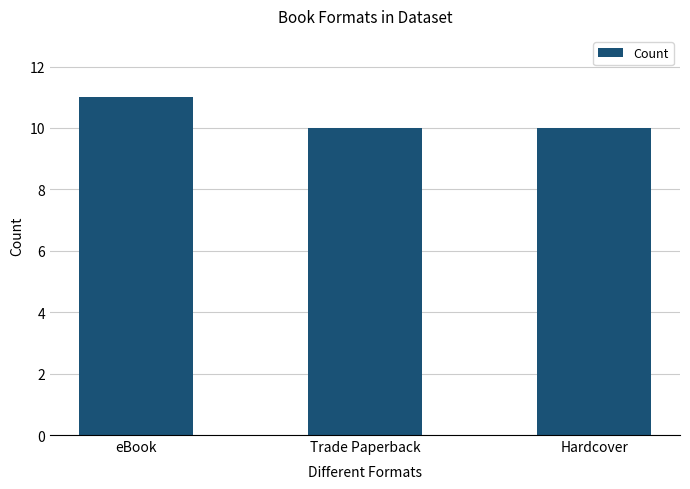

What value does the data have at Hardcover?

10